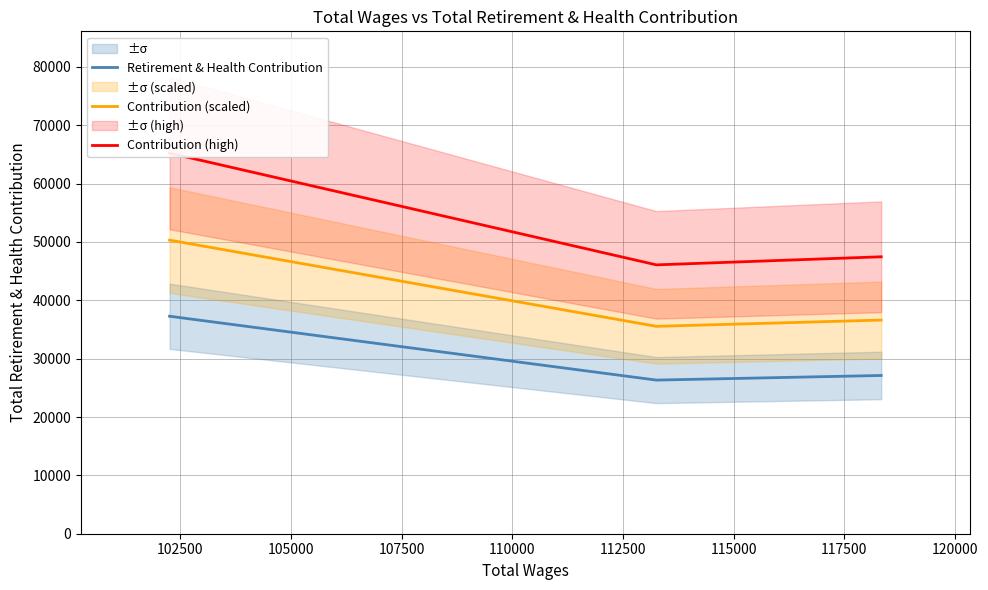

What is the lowest value of the Retirement & Health Contribution series?

26326.0